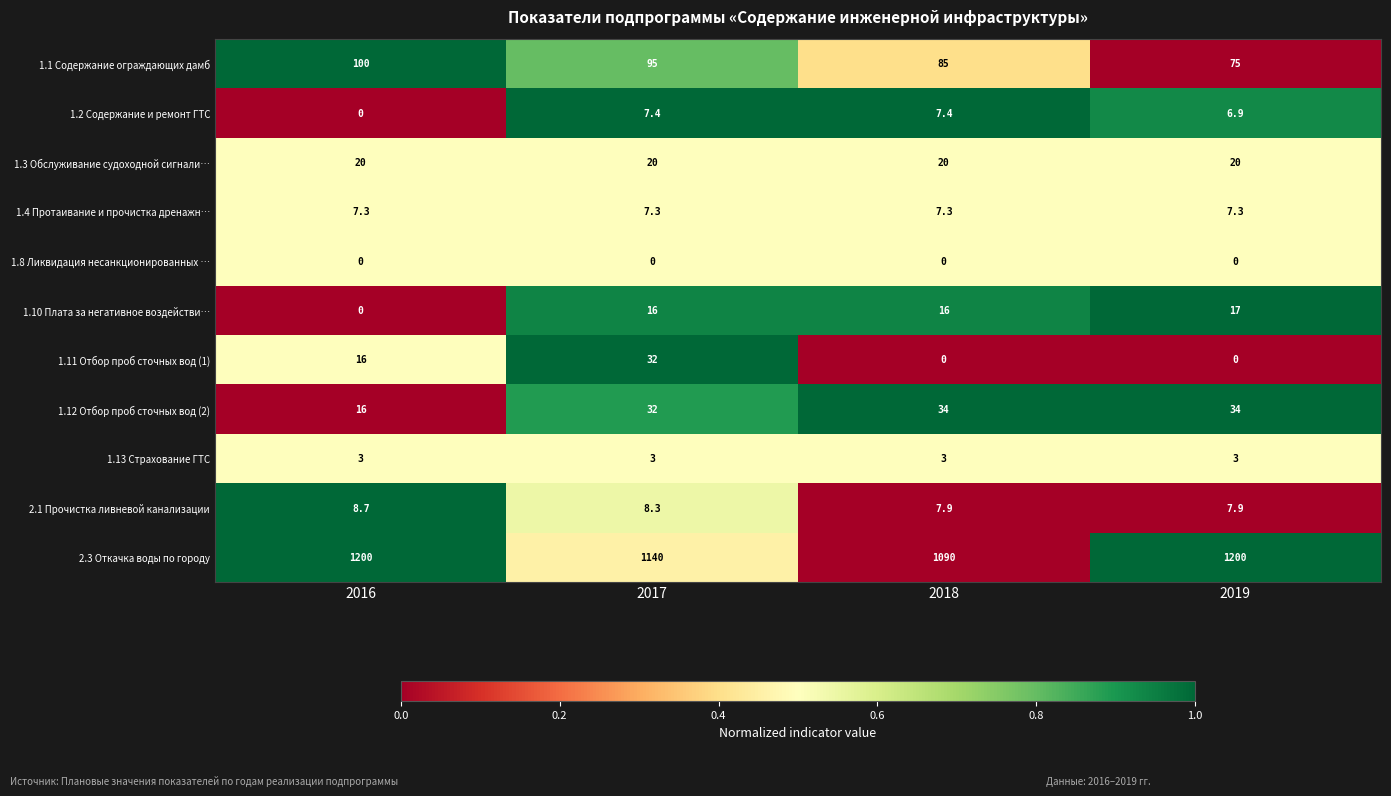

Which series has the largest total across all categories?

2.3 Откачка воды по городу